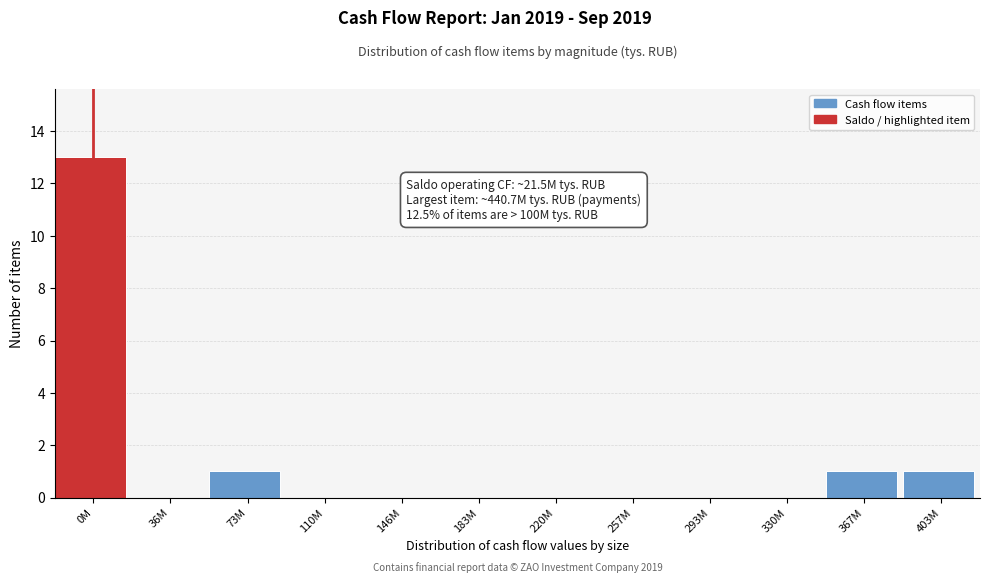

Reading left to right, what are all the values shown in this chart?

0M=13	36M=0	73M=1	110M=0	146M=0	183M=0	220M=0	257M=0	293M=0	330M=0	367M=1	403M=1